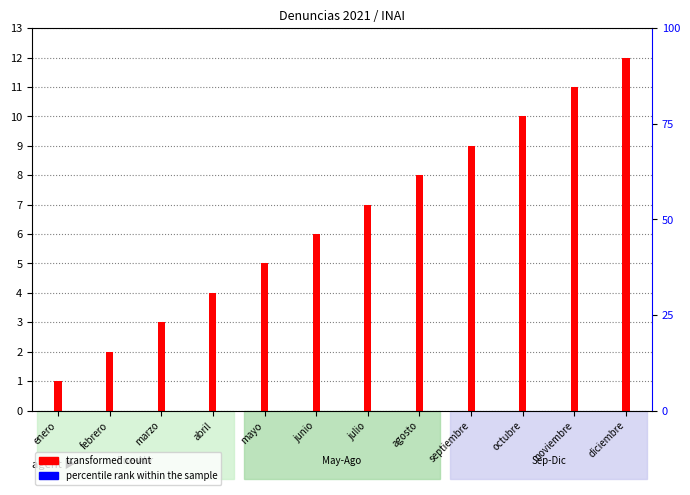

At which category is the sum across all series the highest?

diciembre